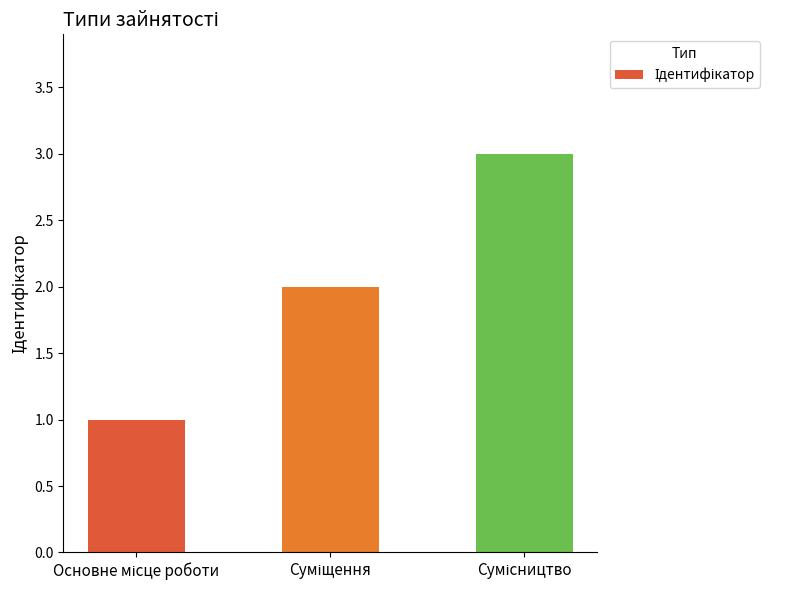

Are the bars grouped side by side (vs. stacked)?

No